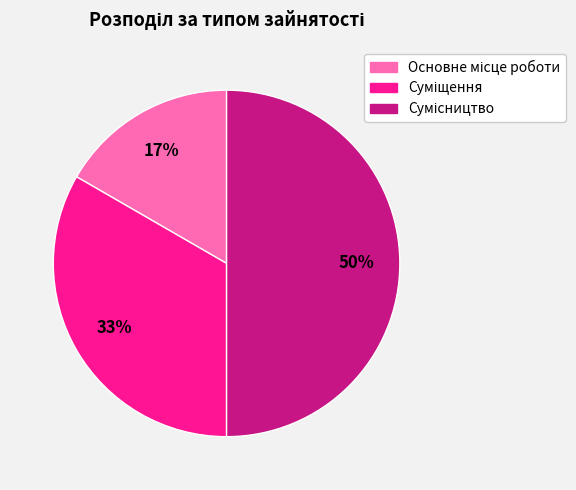

To the nearest percent, what is the average slice percentage?

33%